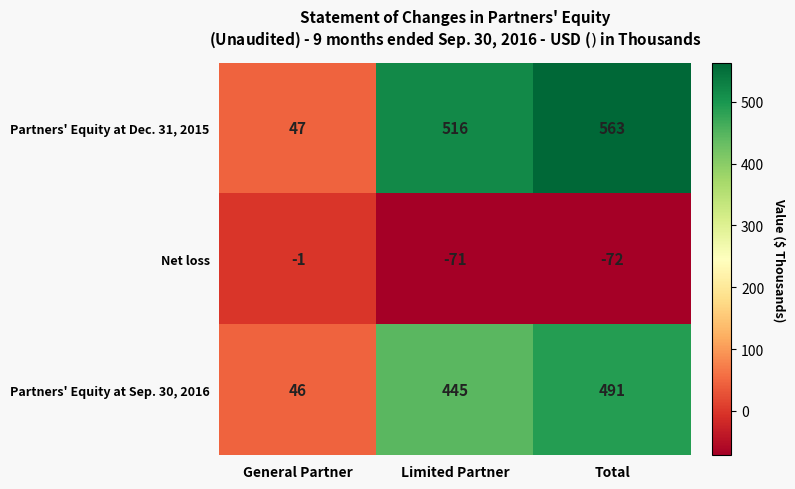

What is the total value across all series at Limited Partner?

890